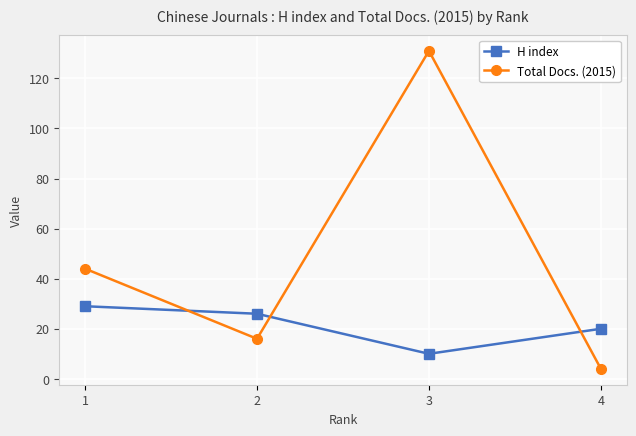

How many series are shown in this chart?

2